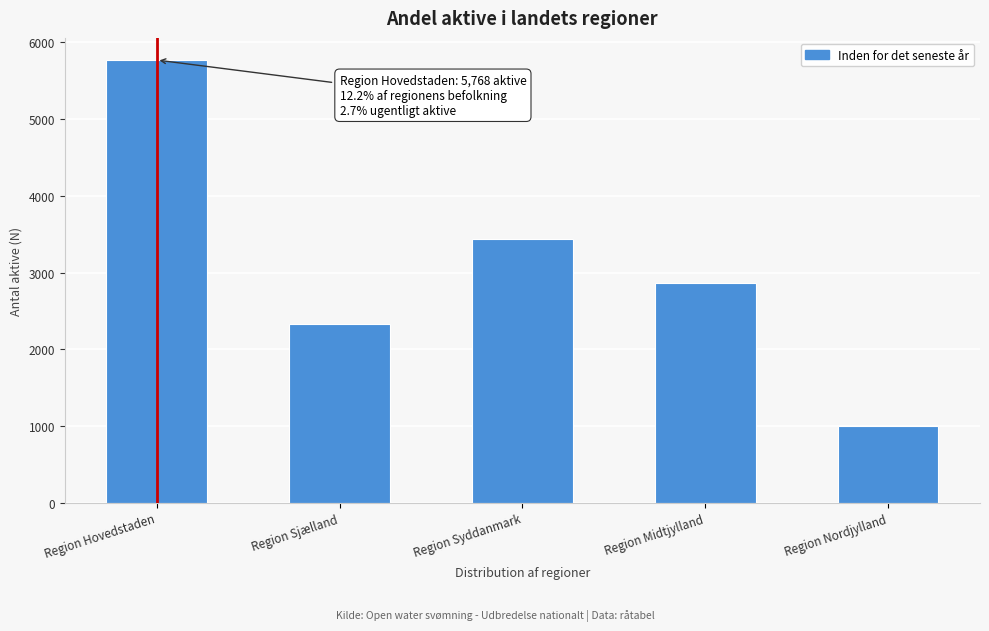

Reading left to right, list all the values displayed in this chart.

5768	2328	3439	2867	1006